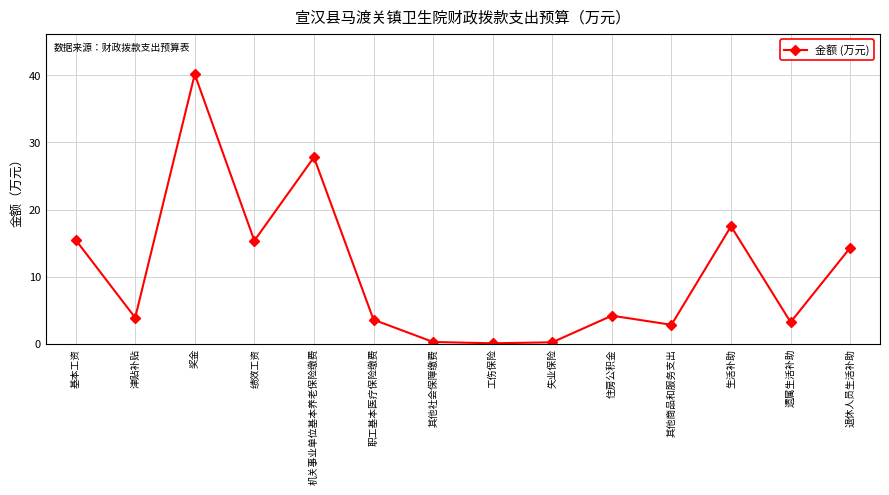

Which has a higher value, 奖金 or 职工基本医疗保险缴费?

奖金